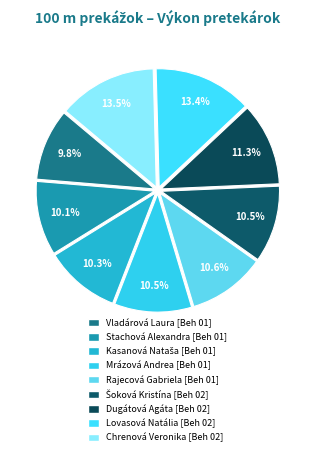

How many slices are in this pie chart?

9